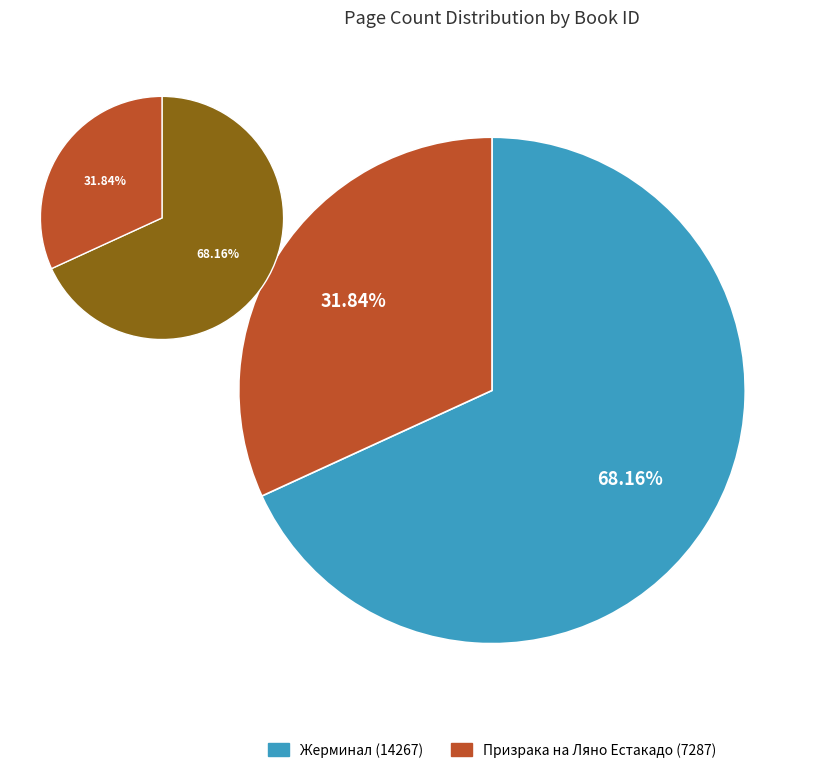

True or false: 14267 accounts for 68% of the total.

True